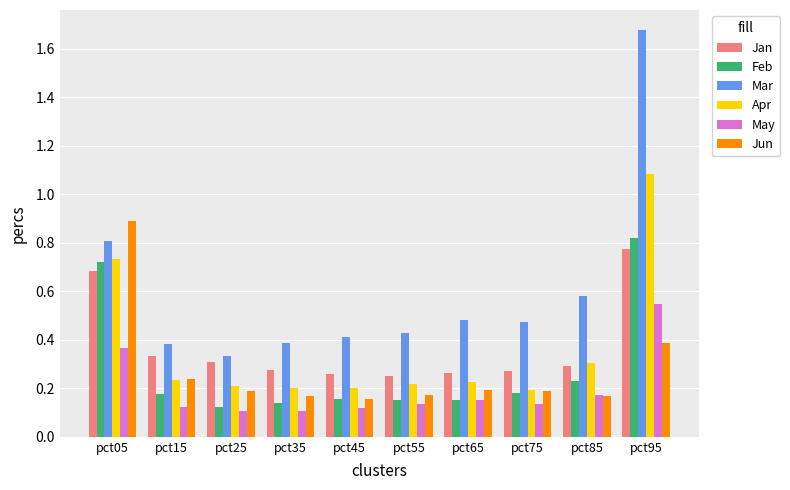

The value of Mar at pct15 is 0.2. True or false?

False